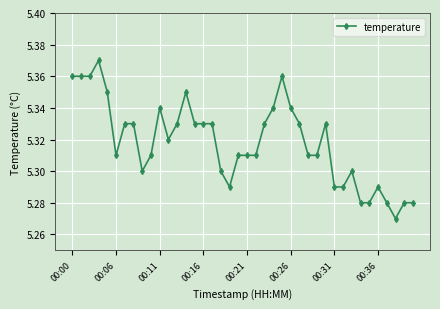

True or false: there are more than 2 points higher than both neighbors.

True